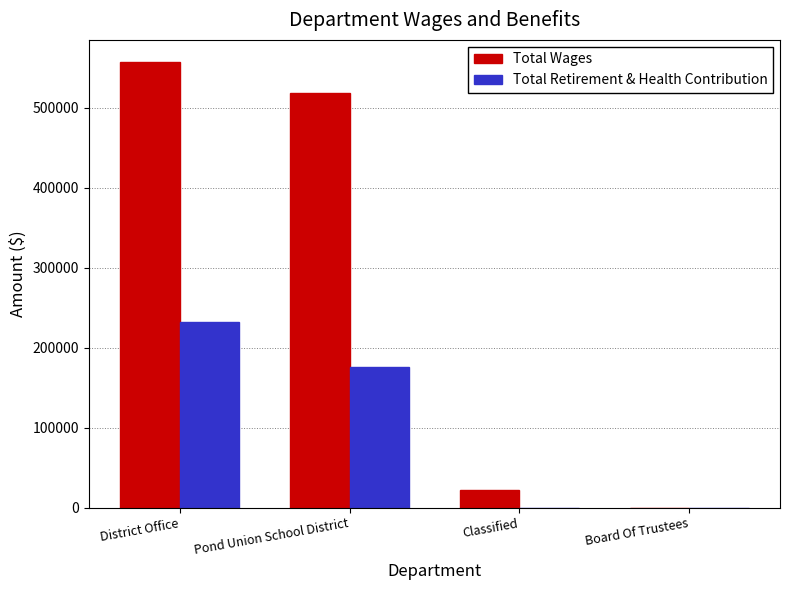

The Total Wages series shows -337884 at Board Of Trustees. True or false?

False